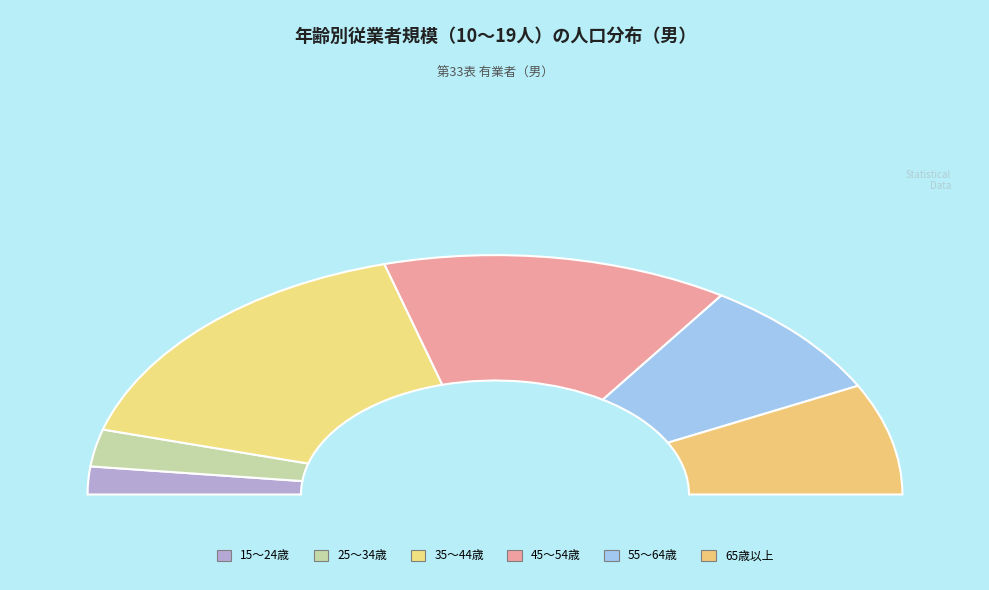

To the nearest percent, what portion does 35～44歳 represent?

32%